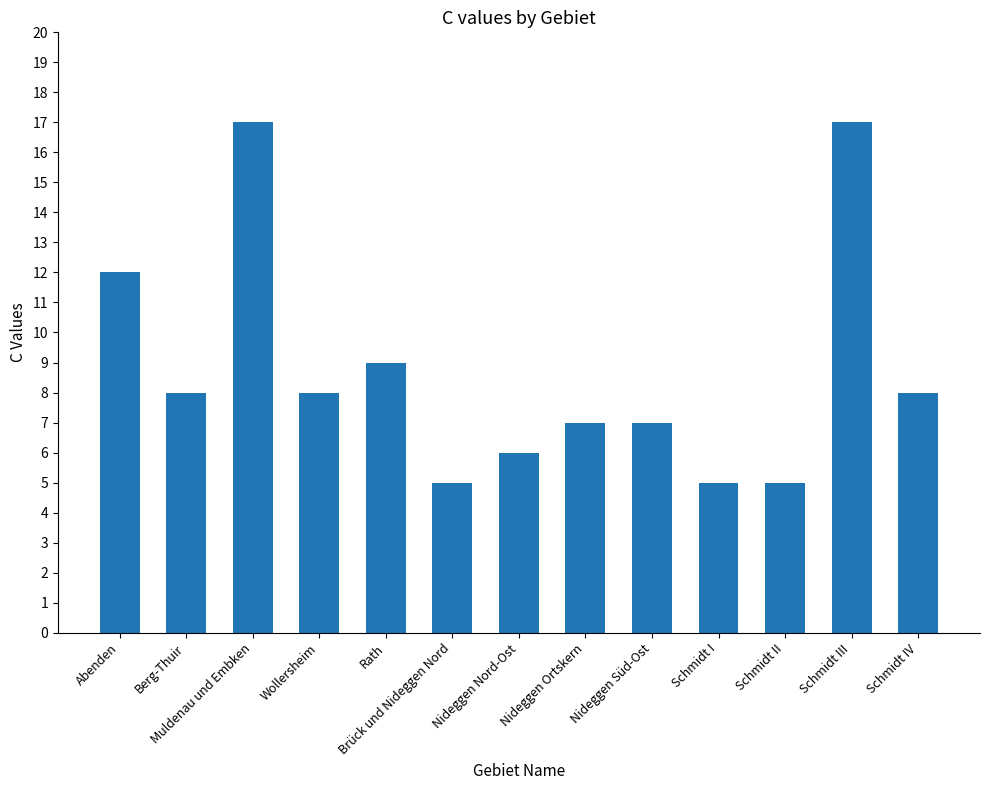

What position from the left is Berg-Thuir?

2